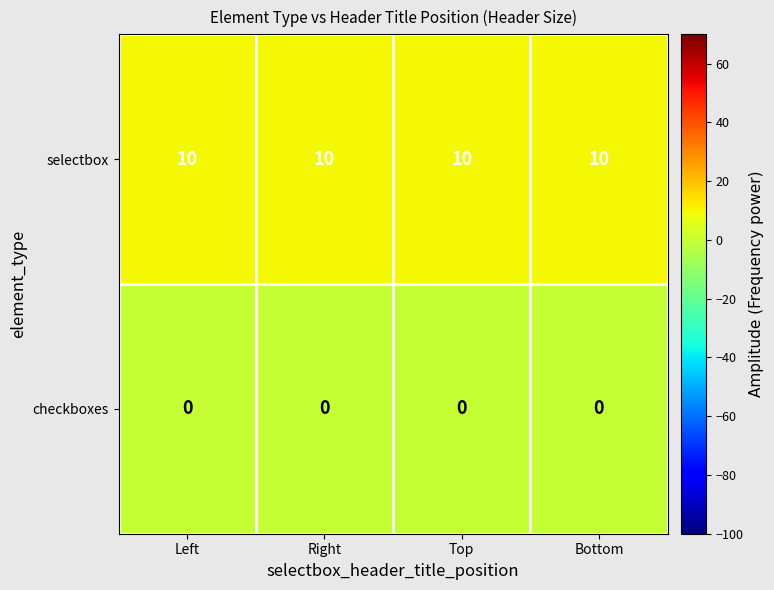

Which series has the largest total across all categories?

selectbox